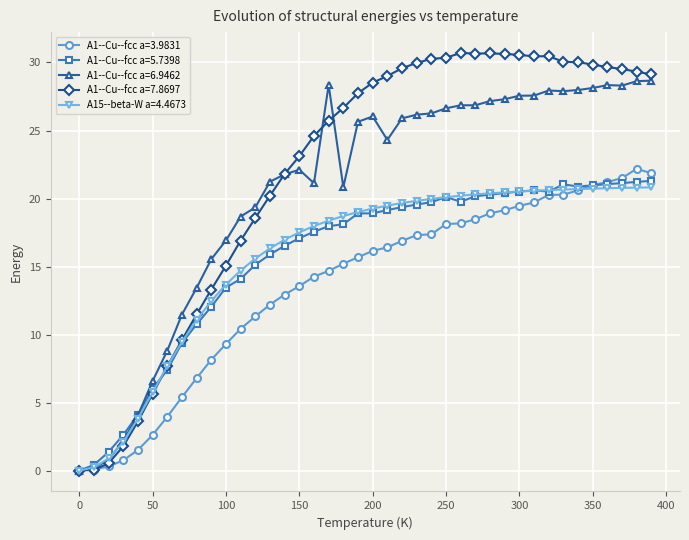

In A1--Cu--fcc a=5.7398, how many points are higher than both neighbors (excluding endpoints)?

3